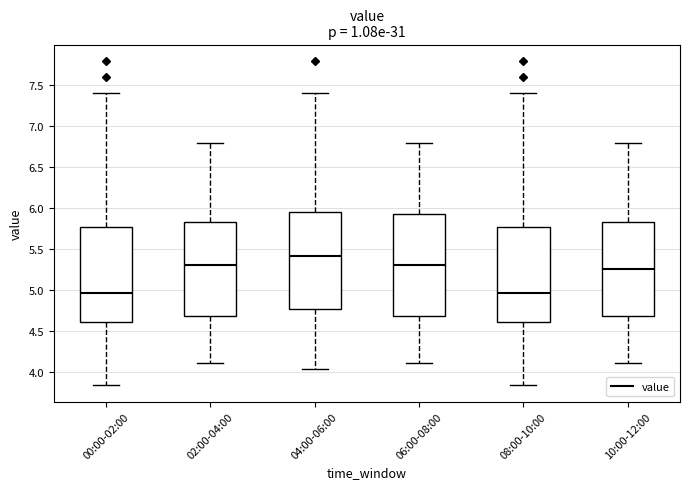

Reading left to right, transcribe this box plot: for each box, give where its median line is, the range the box spans, and where its two whiskers end, as read against the y-axis. The values are not printed on the chart, so give them approximately, as read against the axis.

00:00-02:00: median 4.95, box 4.60 to 5.75, whiskers 3.85 to 7.40
02:00-04:00: median 5.30, box 4.70 to 5.85, whiskers 4.10 to 6.80
04:00-06:00: median 5.40, box 4.75 to 5.95, whiskers 4.05 to 7.40
06:00-08:00: median 5.30, box 4.70 to 5.95, whiskers 4.10 to 6.80
08:00-10:00: median 4.95, box 4.60 to 5.75, whiskers 3.85 to 7.40
10:00-12:00: median 5.25, box 4.70 to 5.85, whiskers 4.10 to 6.80